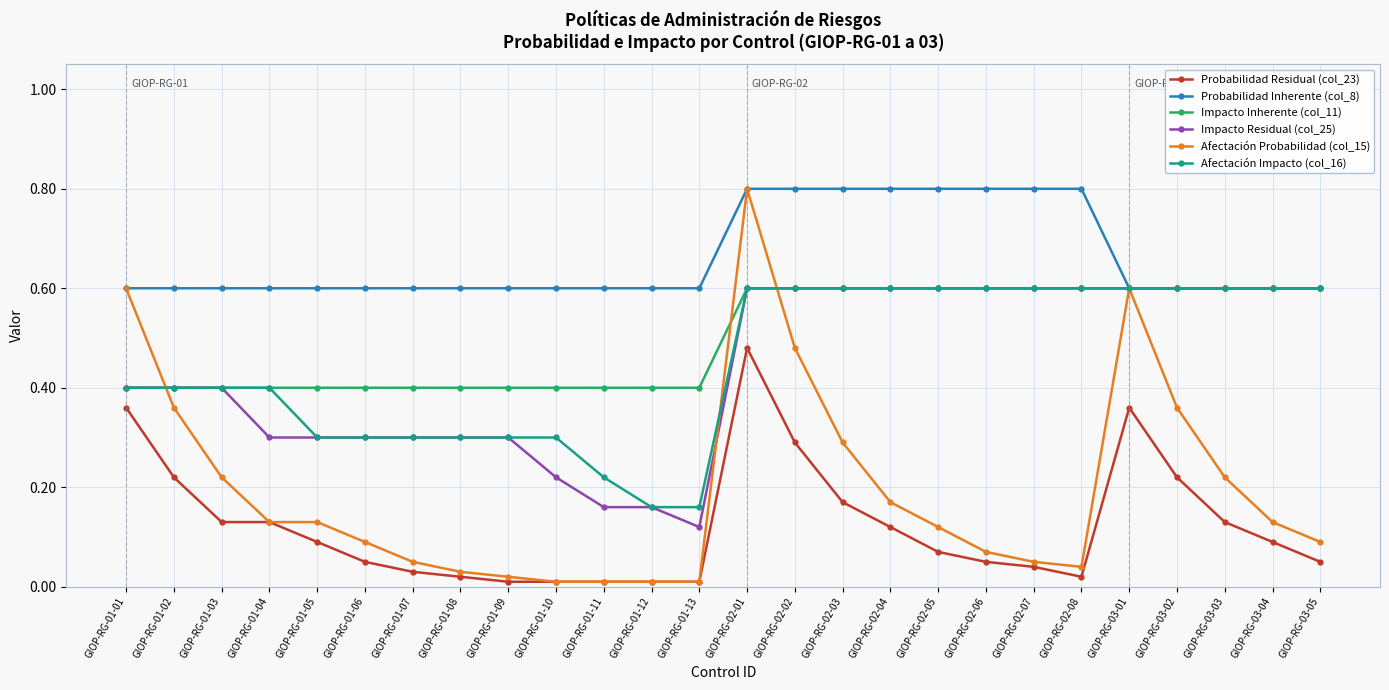

What is the value of the Probabilidad Residual (col_23) point at the 15th from the left?

0.3